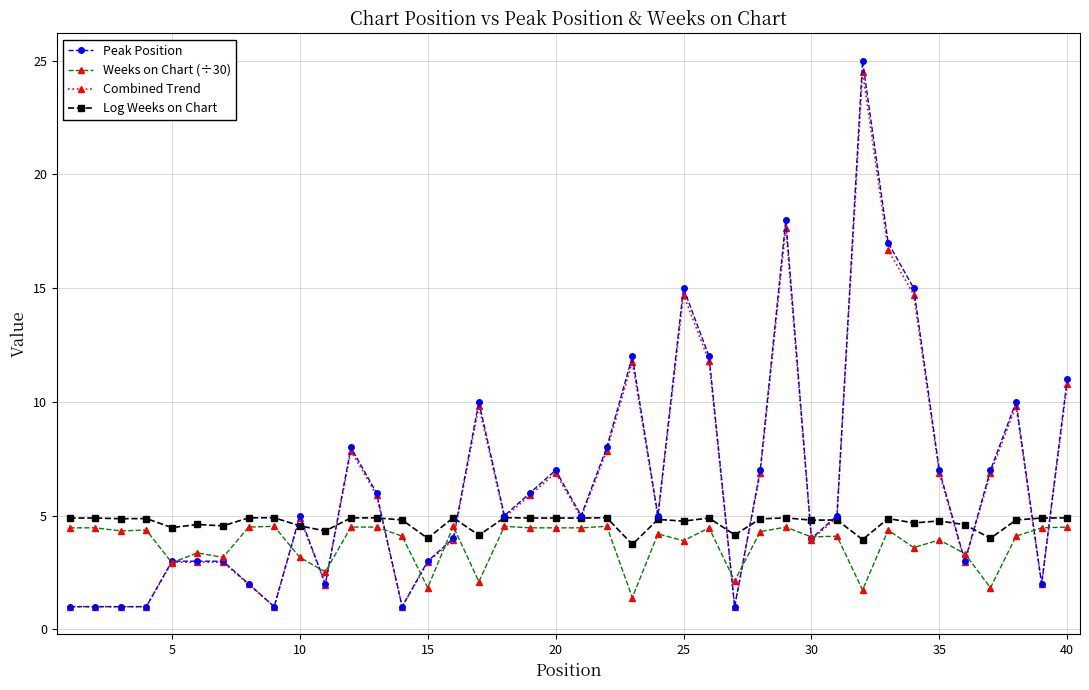

What is the lowest value of the Weeks on Chart (÷30) series?

1.4